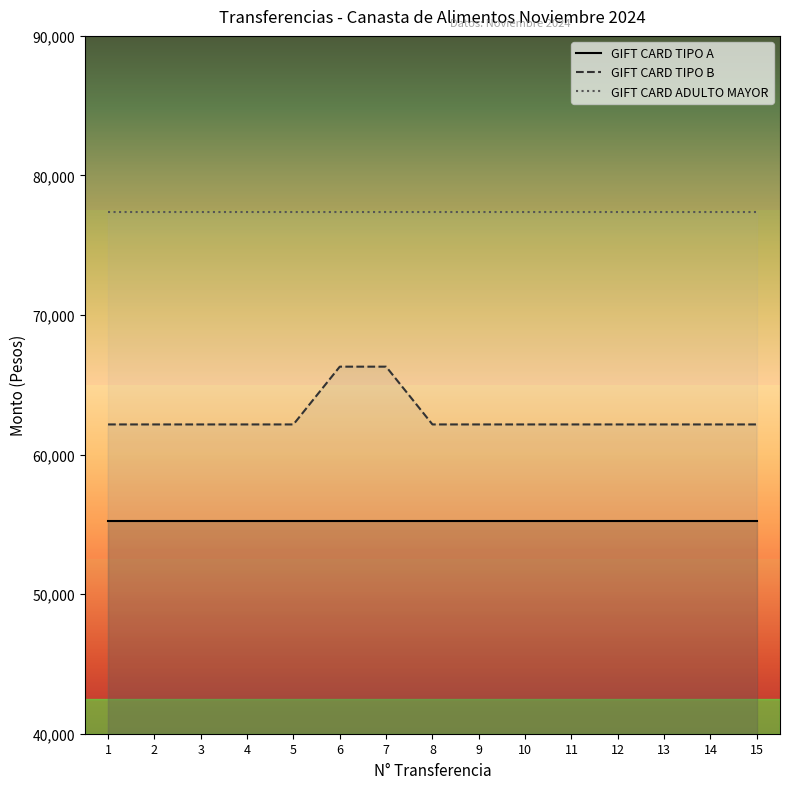

How many series are shown in this chart?

3